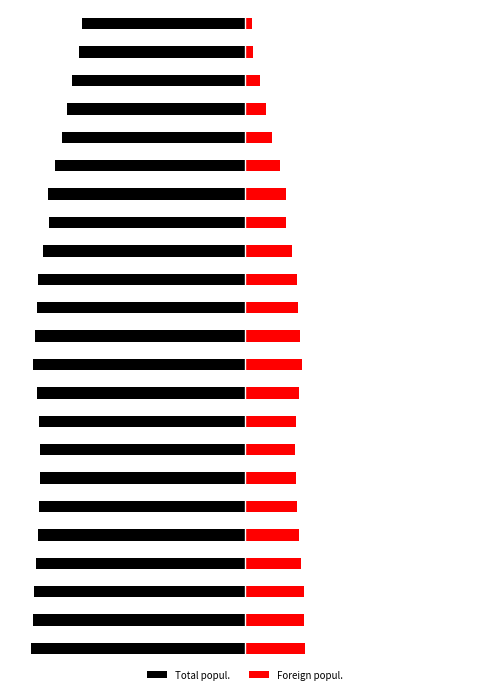

What is the difference between the highest and lowest values at 11?

1.2